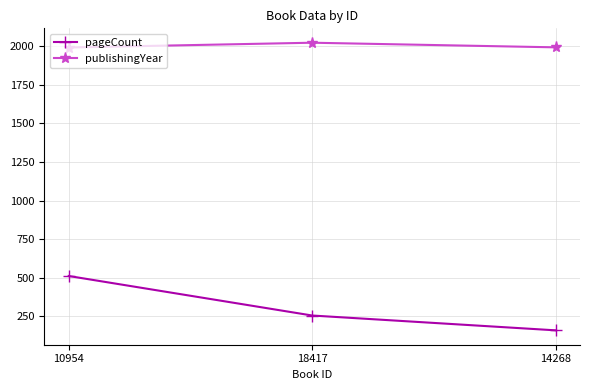

Read the pageCount value at 10954, to the nearest 50.

500